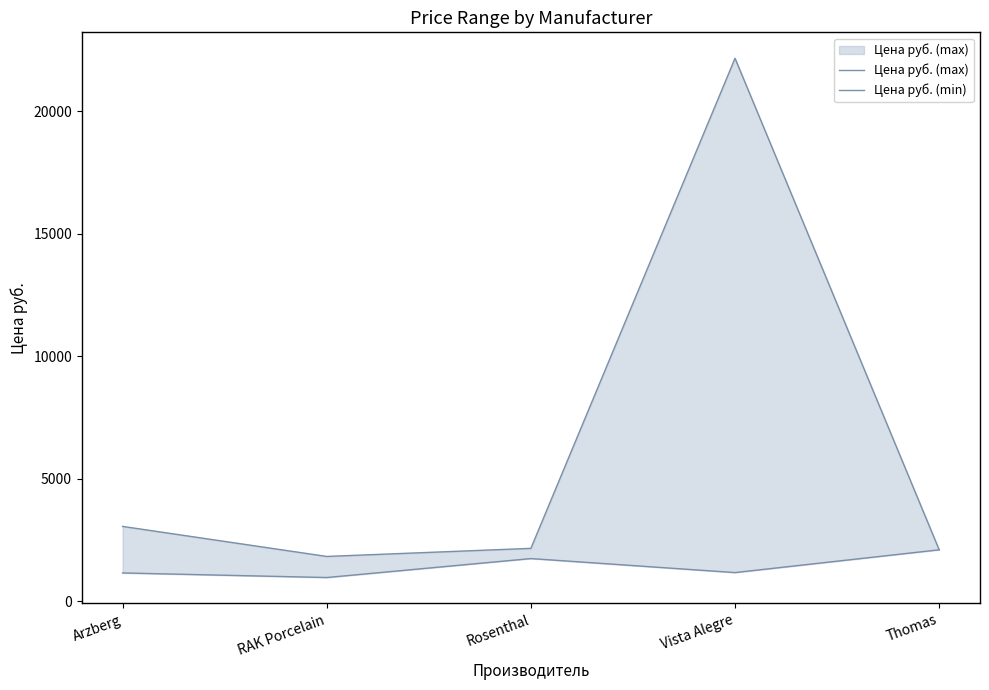

Is it true that Цена руб. (max) equals 3515.4 at Rosenthal?

False